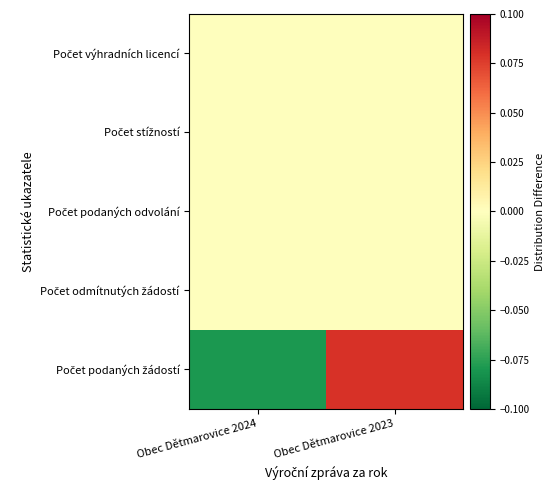

What is the smallest value displayed?

-0.1